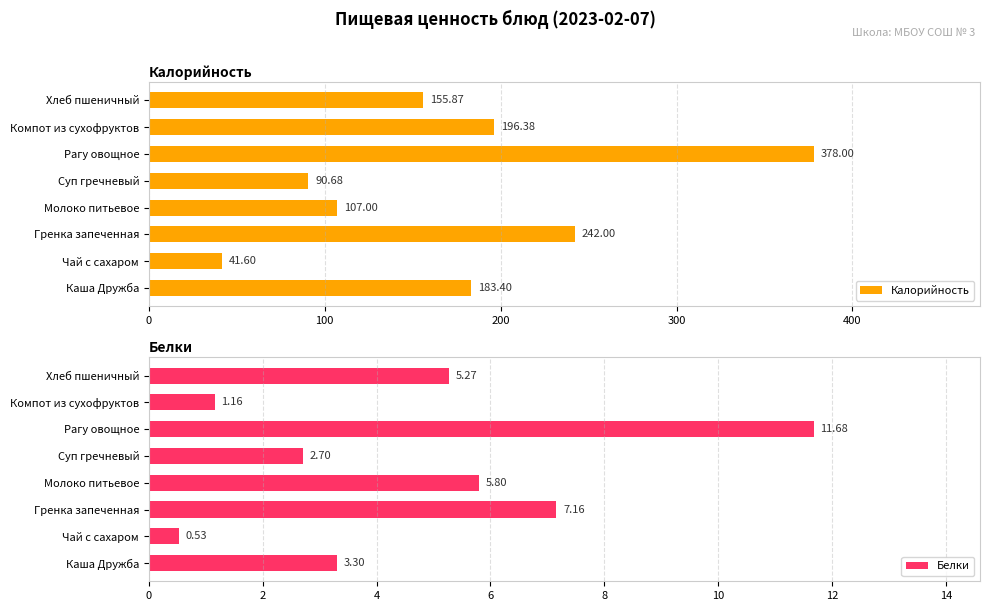

Rank the categories by Калорийность value from highest to lowest.

Рагу овощное, Гренка запеченная, Компот из сухофруктов, Каша Дружба, Хлеб пшеничный, Молоко питьевое, Суп гречневый, Чай с сахаром